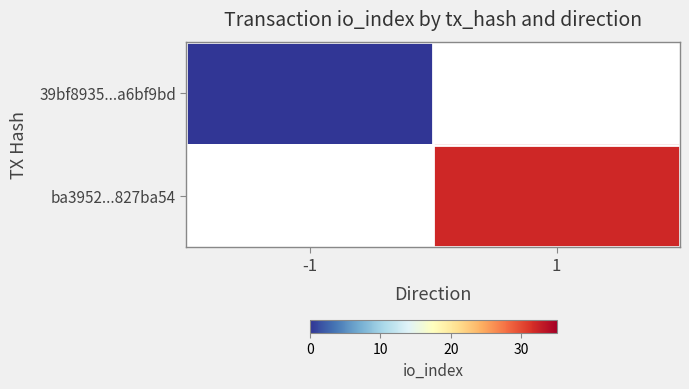

Which label corresponds to the largest value in the chart?

1